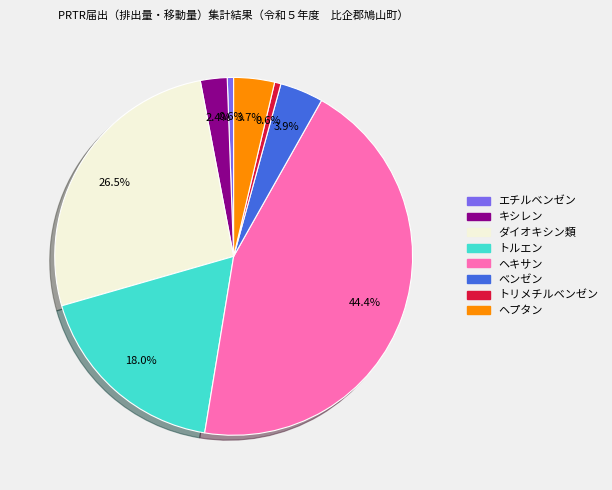

Which category has the biggest portion of the pie?

ヘキサン